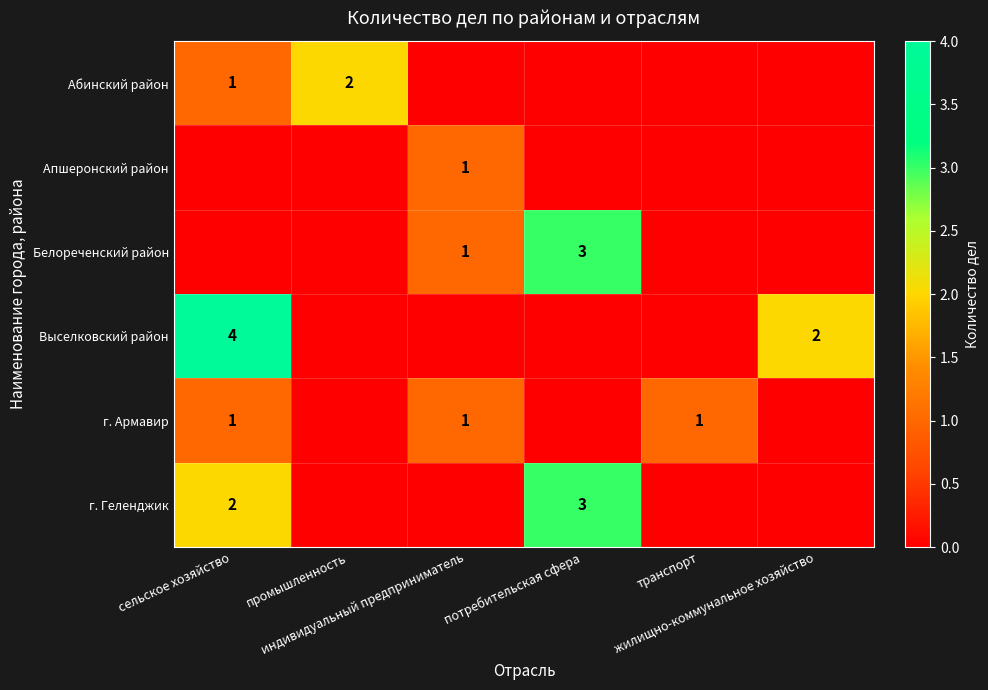

The г. Армавир series shows 0 at сельское хозяйство. True or false?

False